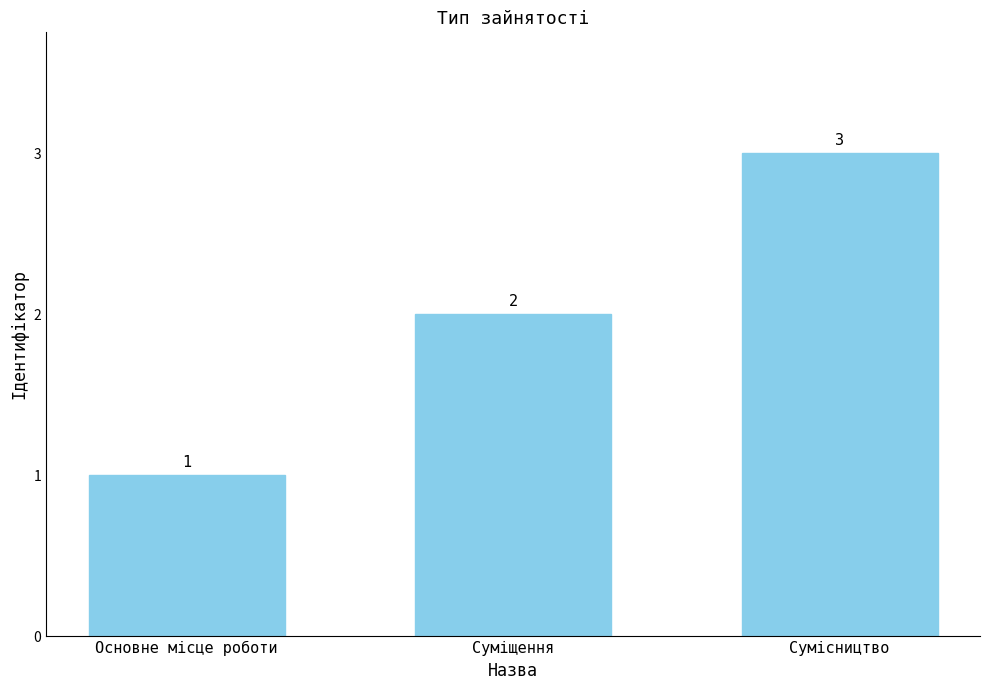

What is the average value?

2